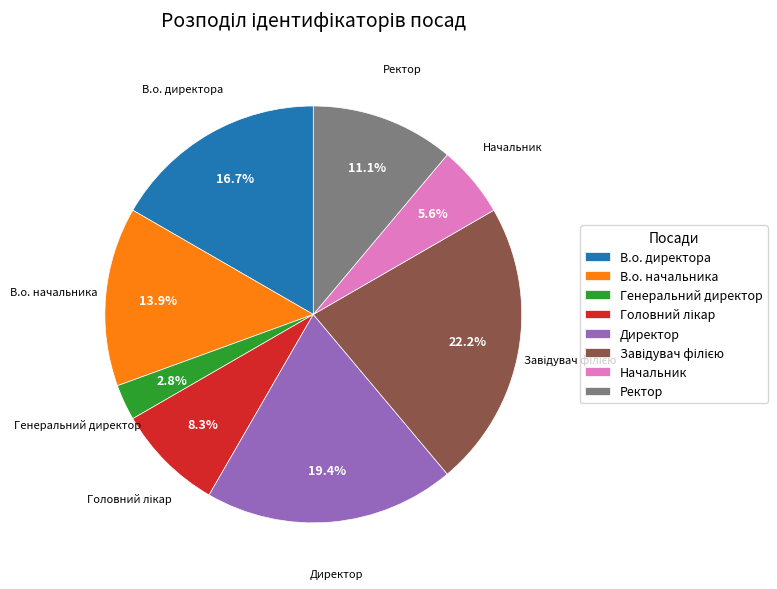

Which slice is the smallest?

Генеральний директор